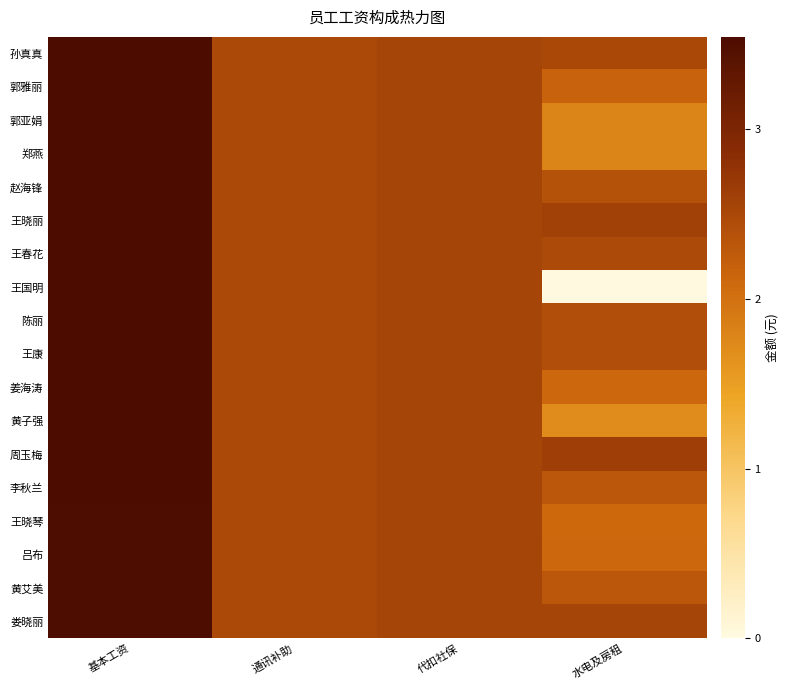

Reading left to right, extract all data points from this chart.

孙真真: 基本工资=3.5	通讯补助=2.5	代扣社保=2.5	水电及房租=2.5
郭雅丽: 基本工资=3.5	通讯补助=2.5	代扣社保=2.5	水电及房租=2.2
郭亚娟: 基本工资=3.5	通讯补助=2.5	代扣社保=2.5	水电及房租=1.8
郑燕: 基本工资=3.5	通讯补助=2.5	代扣社保=2.5	水电及房租=1.8
赵海锋: 基本工资=3.5	通讯补助=2.5	代扣社保=2.5	水电及房租=2.4
王晓丽: 基本工资=3.5	通讯补助=2.5	代扣社保=2.5	水电及房租=2.6
王春花: 基本工资=3.5	通讯补助=2.5	代扣社保=2.5	水电及房租=2.5
王国明: 基本工资=3.5	通讯补助=2.5	代扣社保=2.5	水电及房租=0.0
陈丽: 基本工资=3.5	通讯补助=2.5	代扣社保=2.5	水电及房租=2.4
王康: 基本工资=3.5	通讯补助=2.5	代扣社保=2.5	水电及房租=2.4
姜海涛: 基本工资=3.5	通讯补助=2.5	代扣社保=2.5	水电及房租=2.1
黄子强: 基本工资=3.5	通讯补助=2.5	代扣社保=2.5	水电及房租=1.7
周玉梅: 基本工资=3.5	通讯补助=2.5	代扣社保=2.5	水电及房租=2.6
李秋兰: 基本工资=3.5	通讯补助=2.5	代扣社保=2.5	水电及房租=2.3
王晓琴: 基本工资=3.5	通讯补助=2.5	代扣社保=2.5	水电及房租=2.1
吕布: 基本工资=3.5	通讯补助=2.5	代扣社保=2.5	水电及房租=2.1
黄艾美: 基本工资=3.5	通讯补助=2.5	代扣社保=2.5	水电及房租=2.3
娄晓丽: 基本工资=3.5	通讯补助=2.5	代扣社保=2.5	水电及房租=2.5